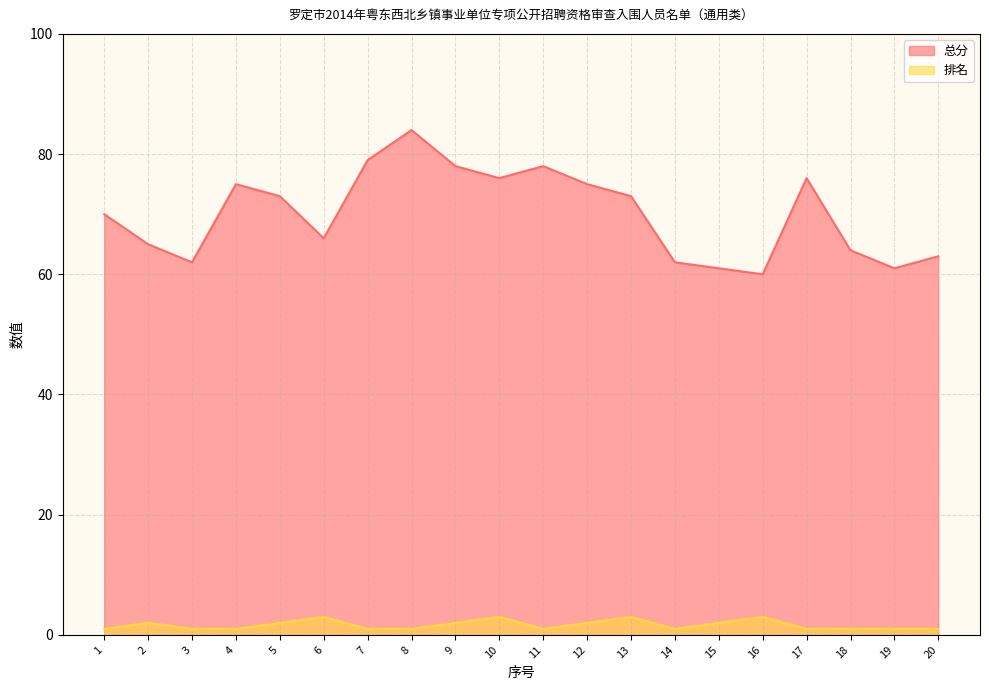

True or false: 总分 has a value of 29 at 18.

False